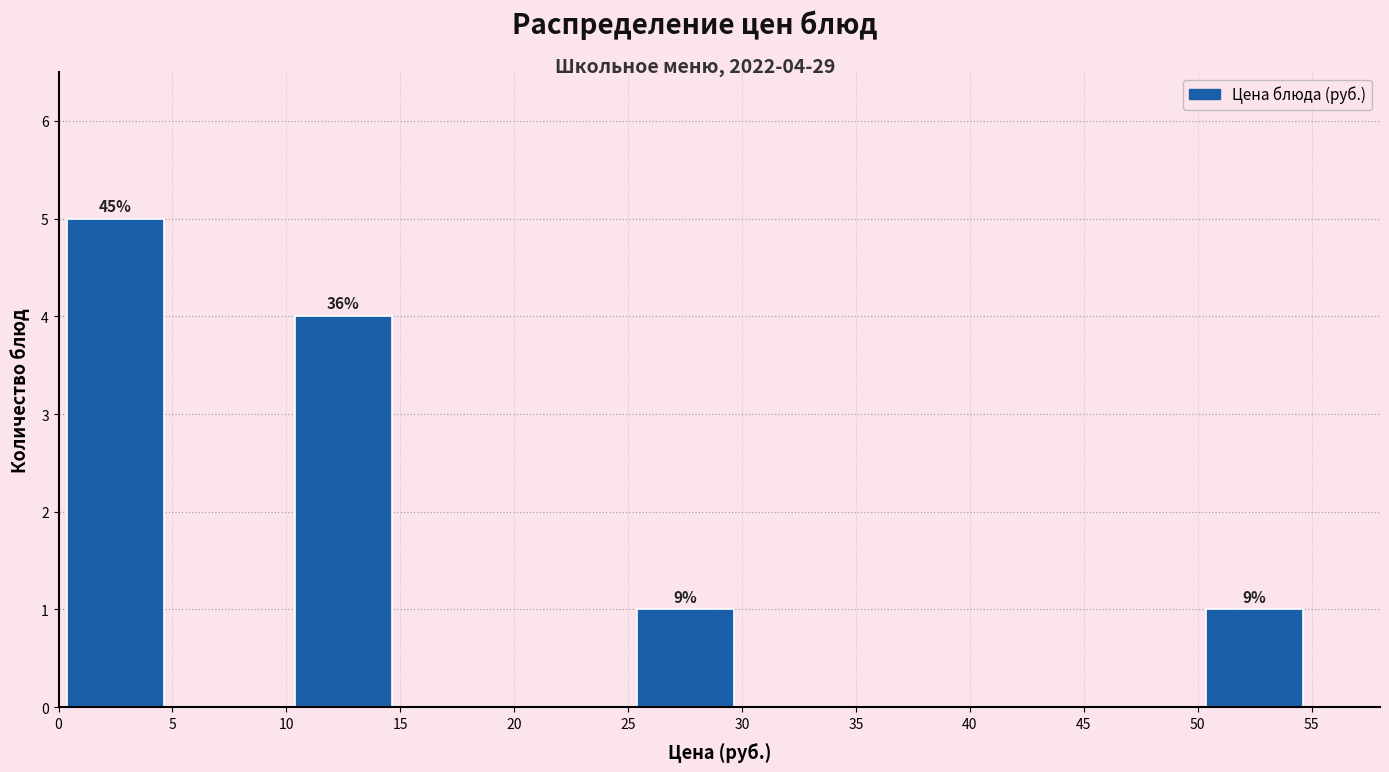

Which range on the x-axis has the tallest bar?

0 to 5